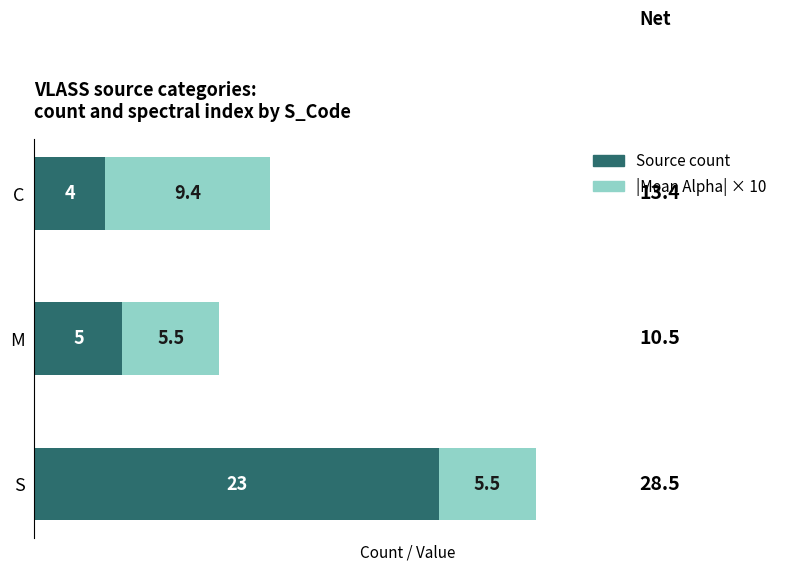

At which category is the sum across all series the highest?

S